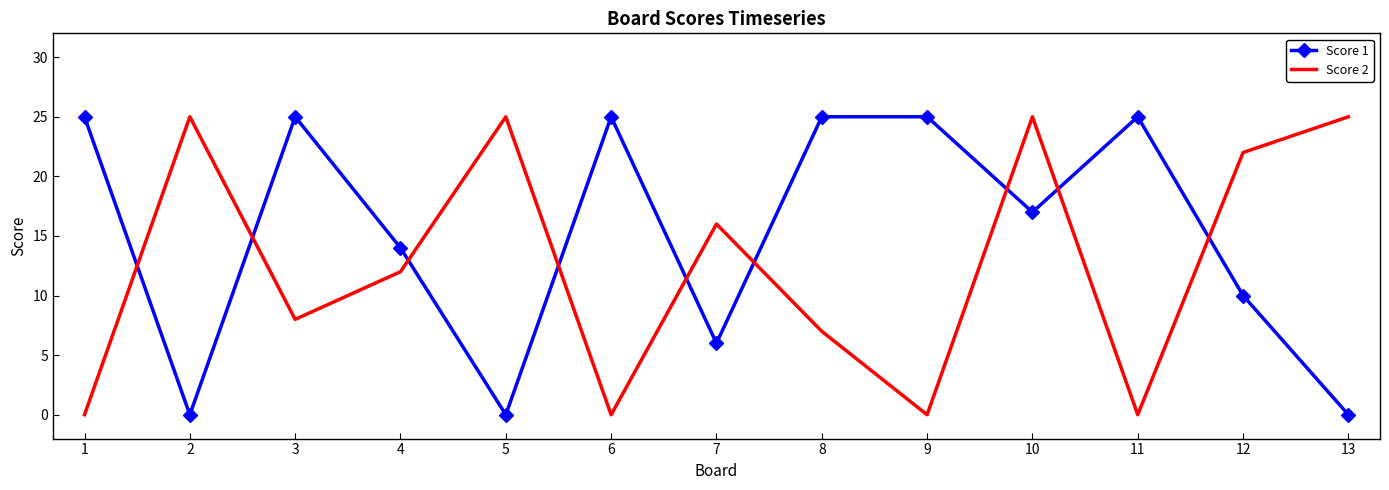

What is the average value of the Score 1 series?

15